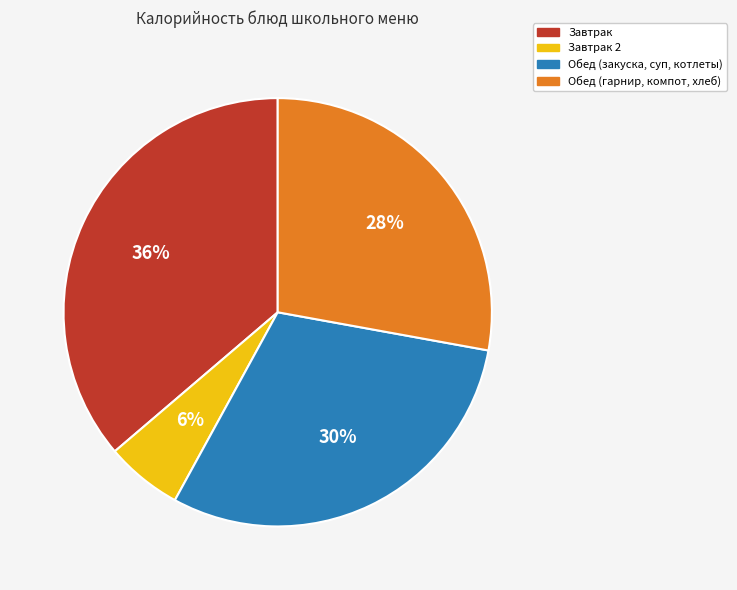

Does any single category account for the majority?

No